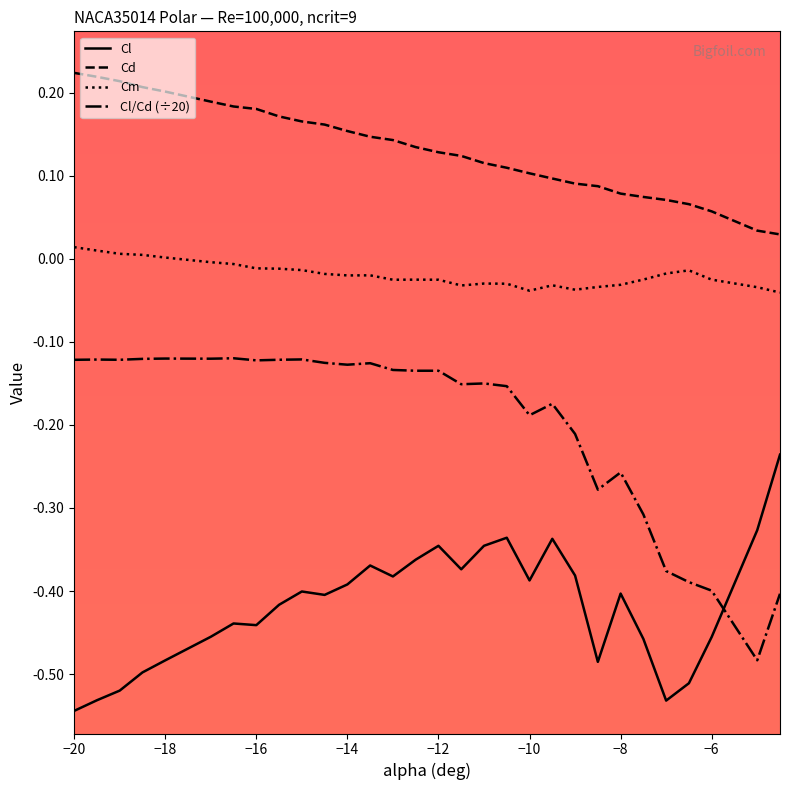

Which series has the largest total across all categories?

Cd